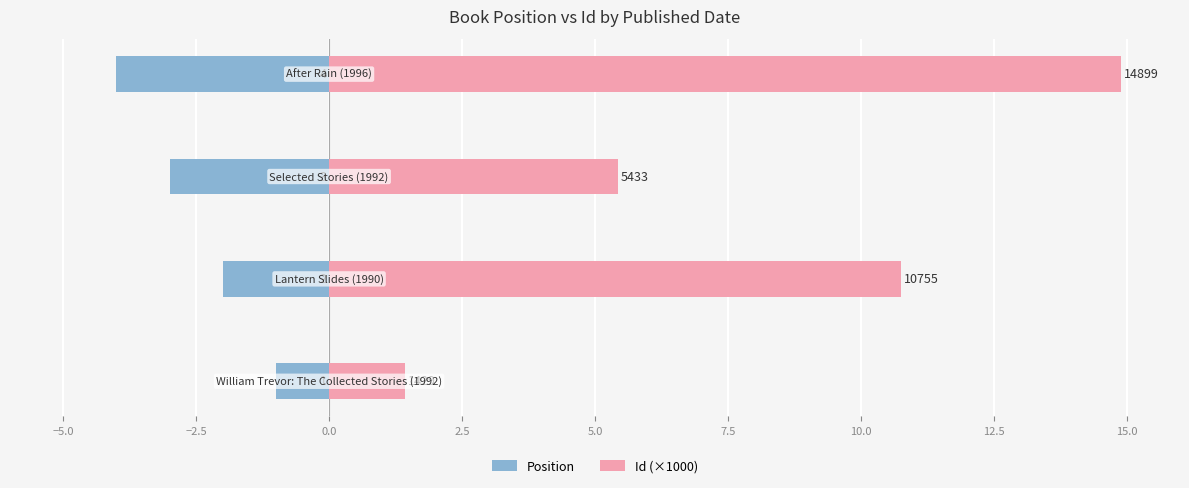

What is the value of the Position bar at the 4th from the left?

-4.0